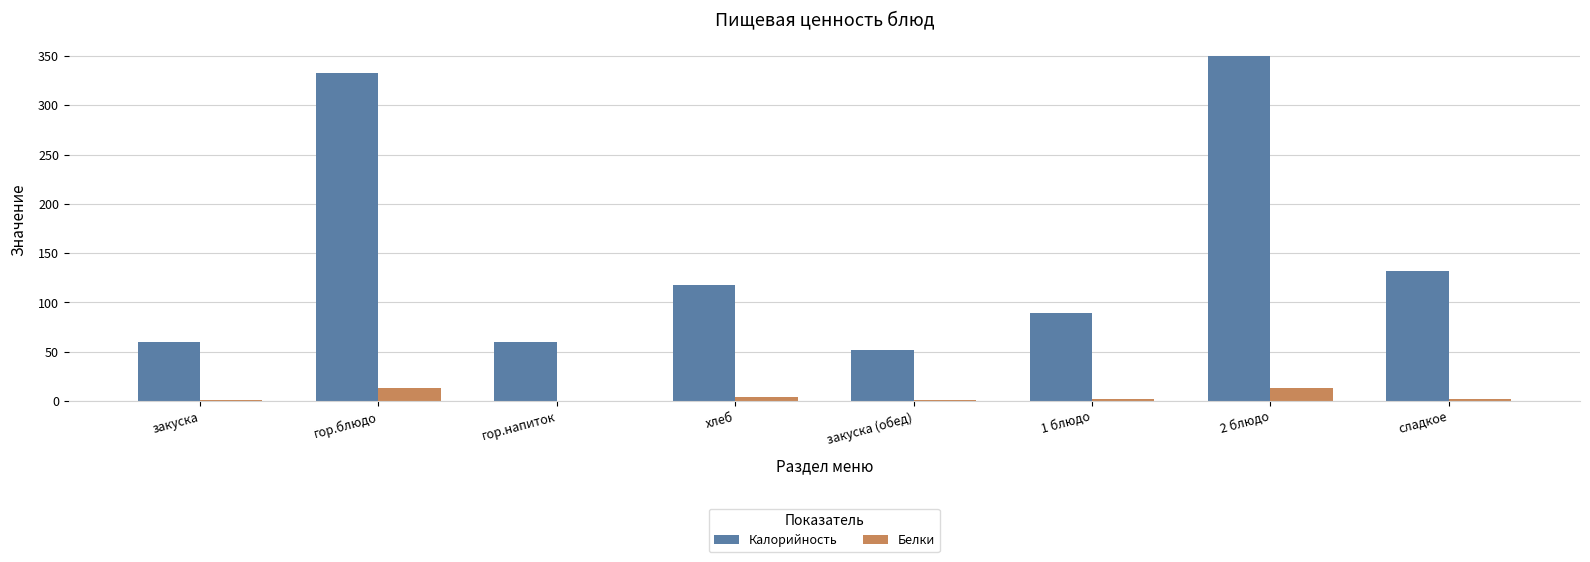

At which label does Калорийность first exceed 117?

гор.блюдо